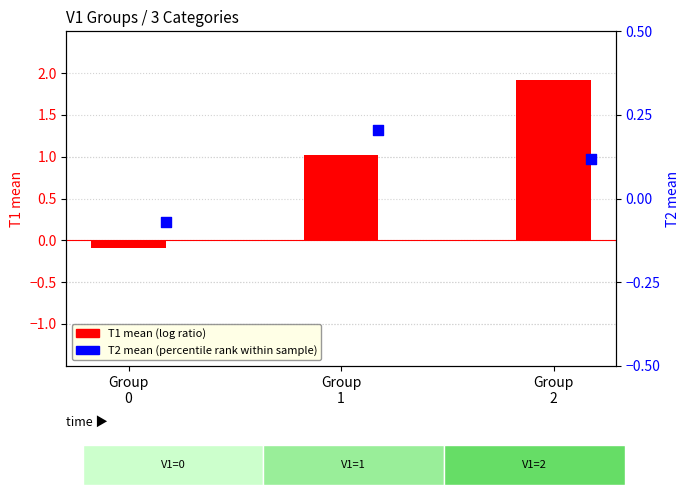

Is the value of T2 mean (percentile rank within sample) at Group
1 greater than the value of T1 mean (log ratio) at Group
1?

No